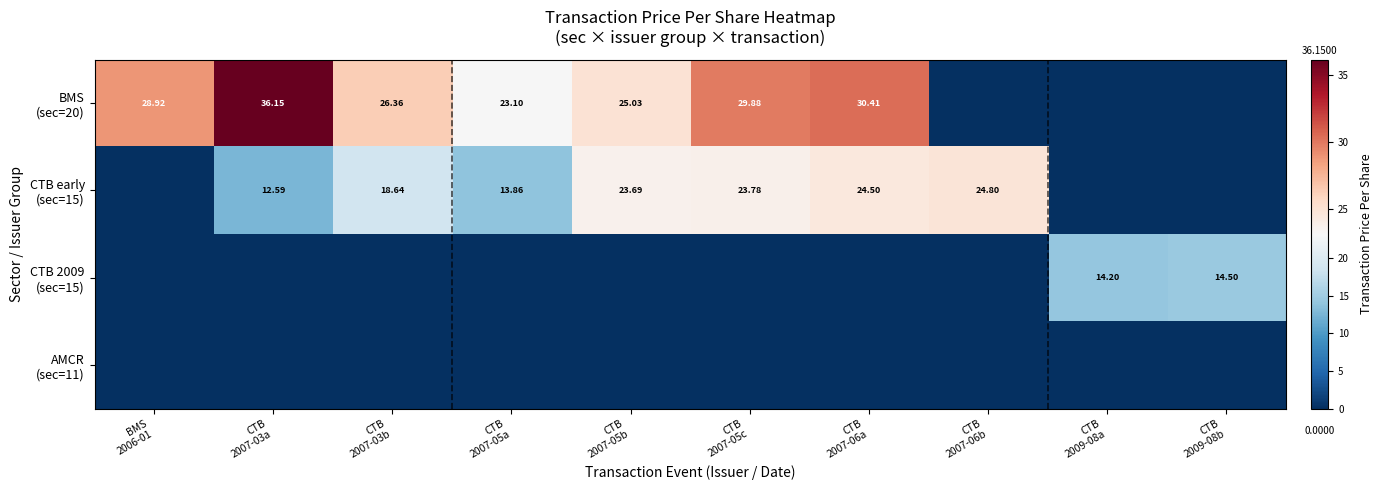

Which has a higher value, CTB
2007-05a or CTB
2007-03b?

CTB
2007-03b